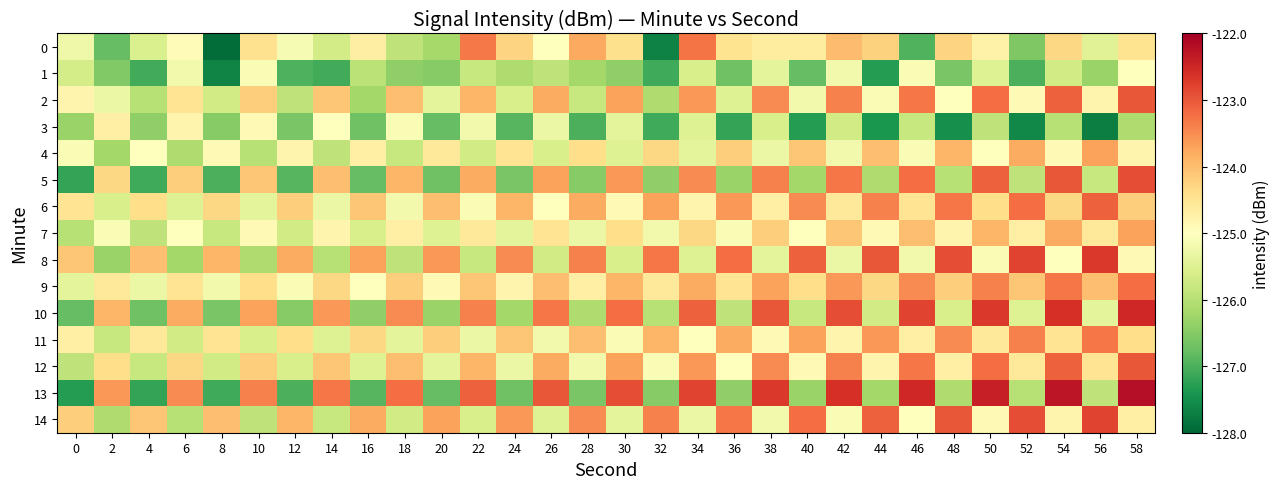

What is the total value across all series at 20?

-1880.6